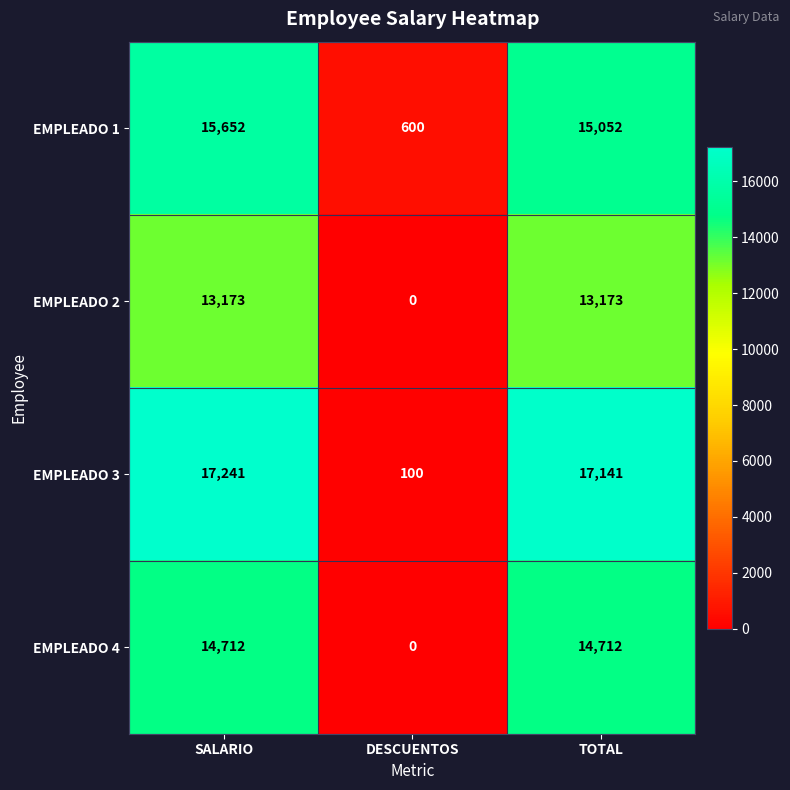

How many categories are shown in the chart?

3